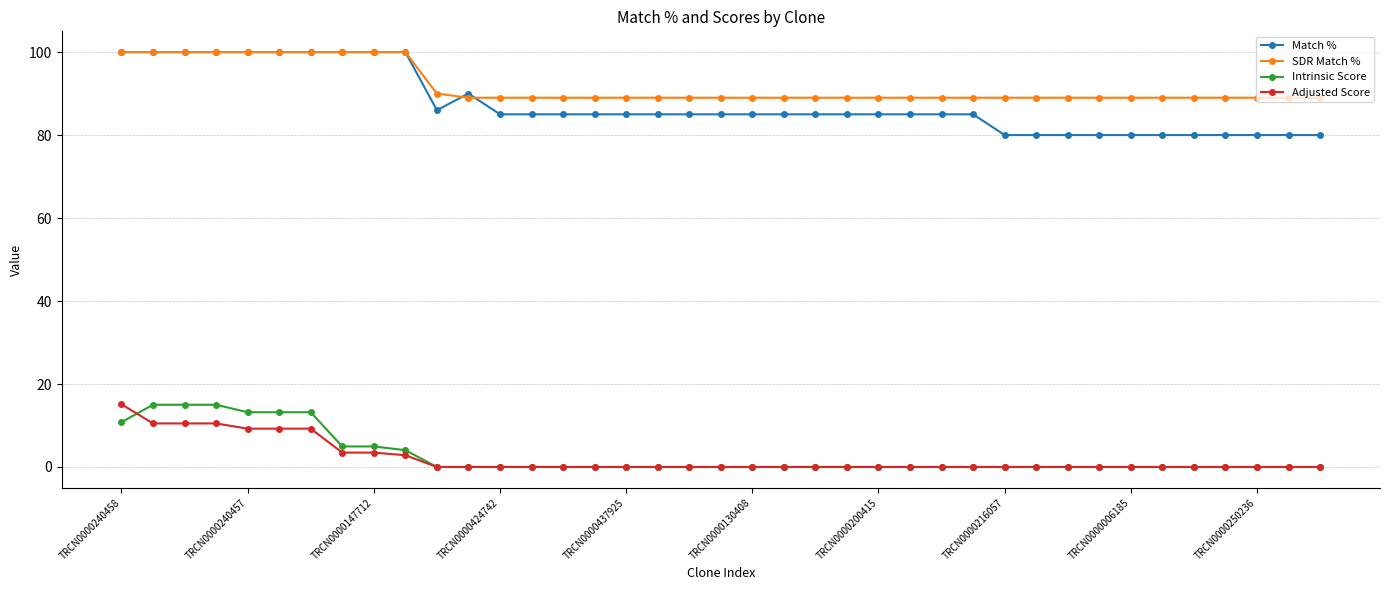

True or false: Match % and Intrinsic Score intersect in this chart.

False